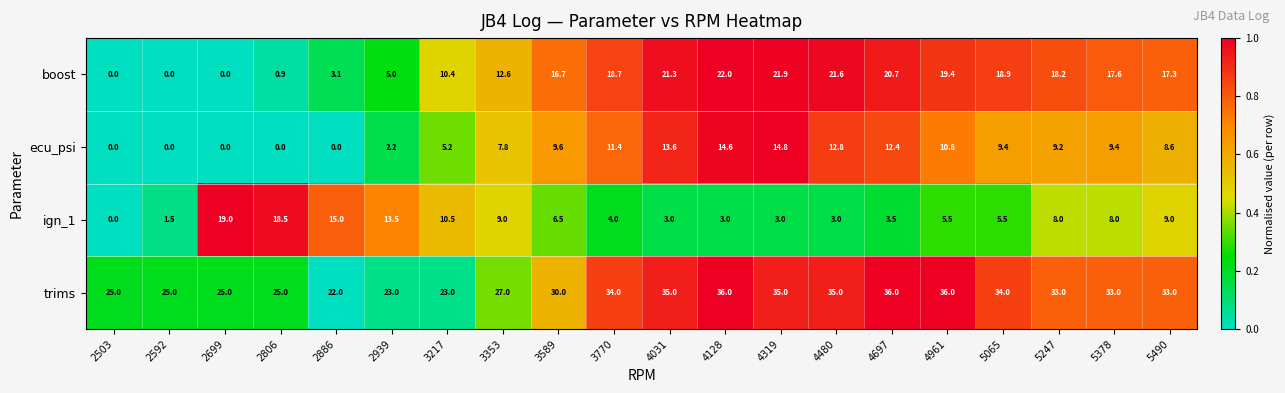

Between 2939 and 3217, which series saw the biggest shift?

boost